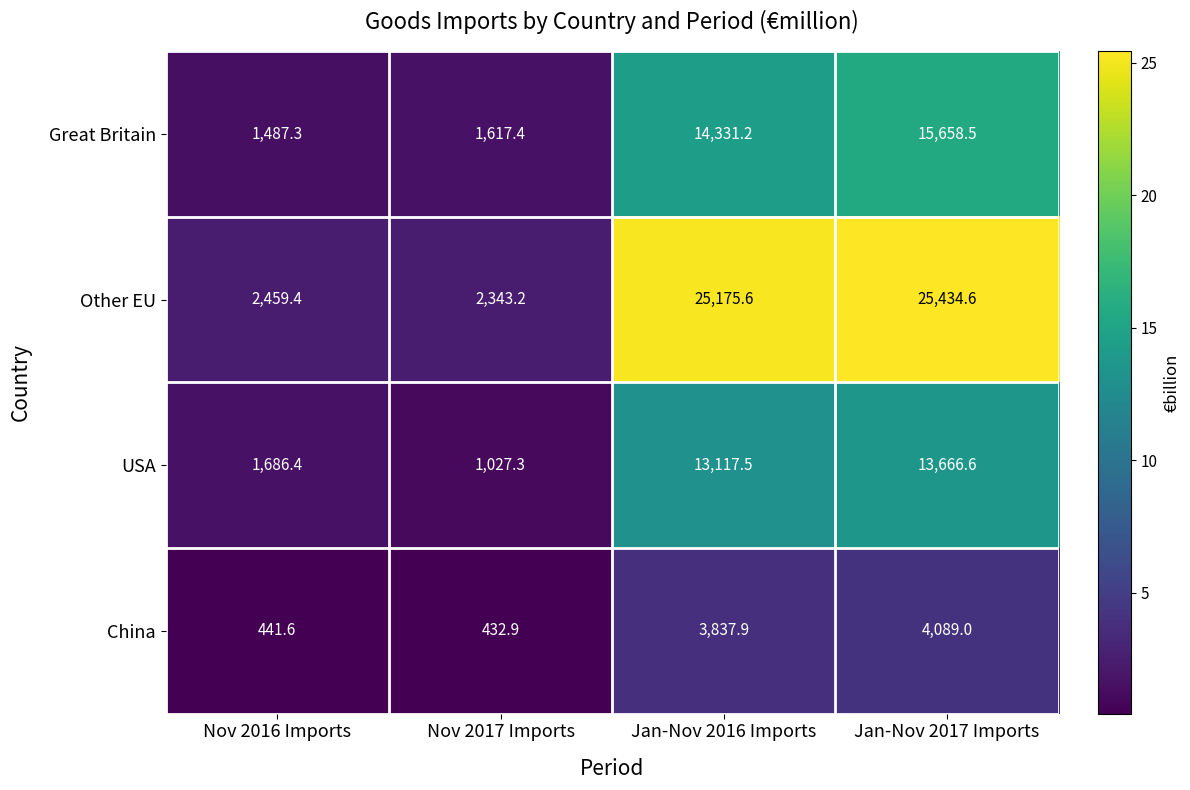

What value does the Great Britain series have at Nov 2017 Imports?

1617.4